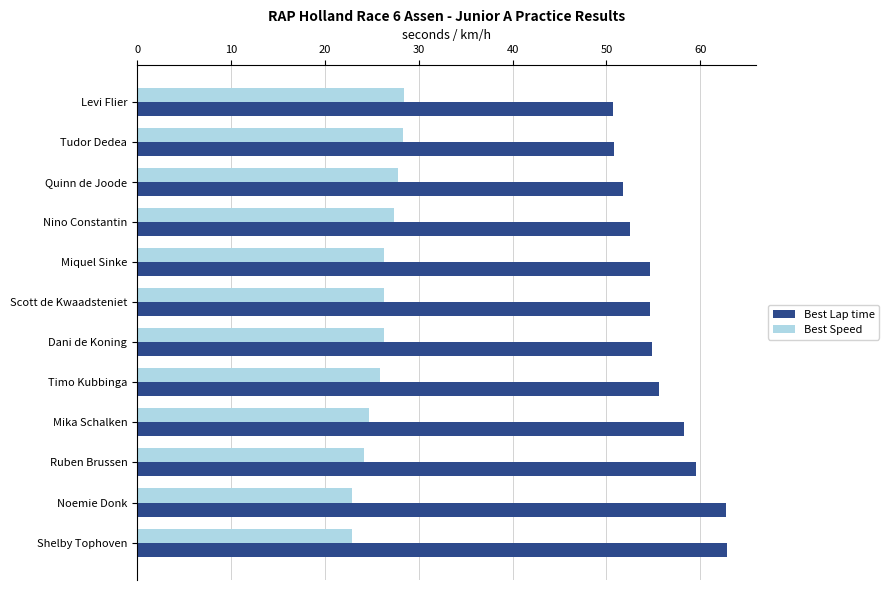

Which series has the largest range (max minus min)?

Best Lap time